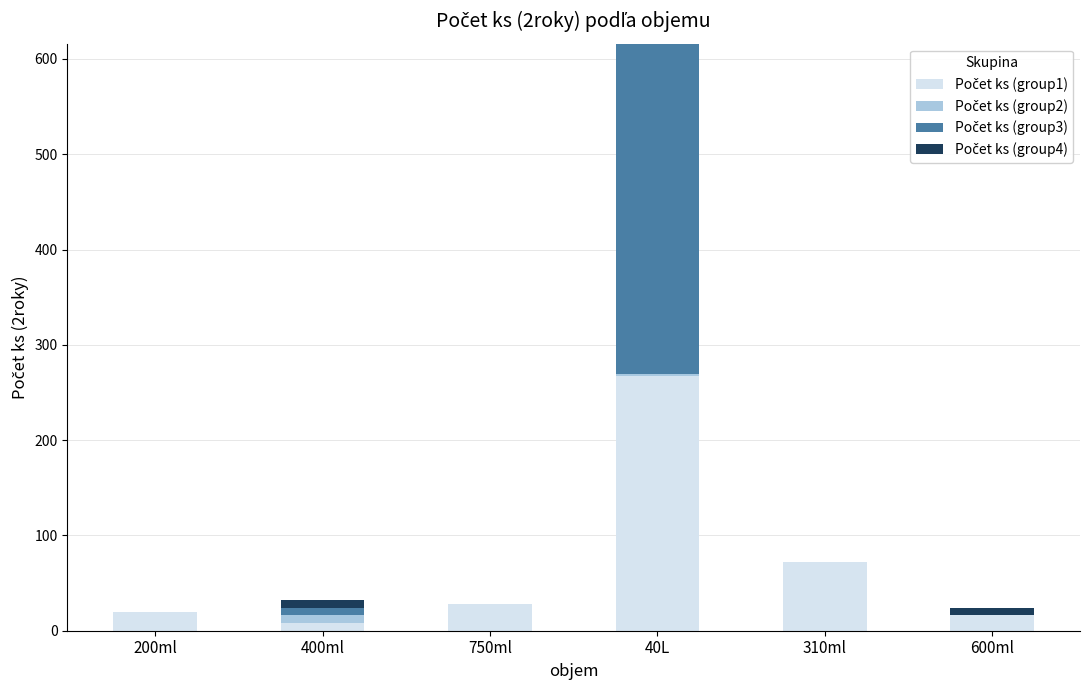

What is the total value across all series at 310ml?

72